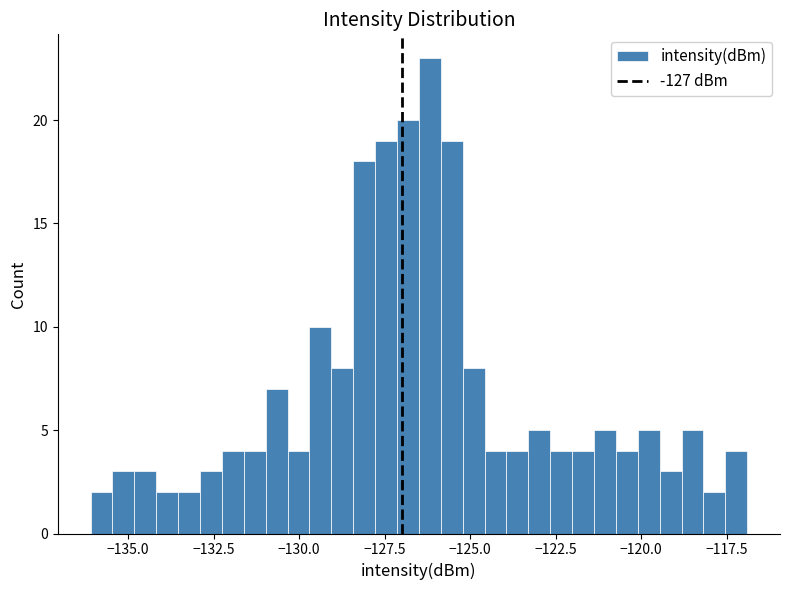

Read against the x-axis, roughly where is the centre of the tallest bar?

-126.0